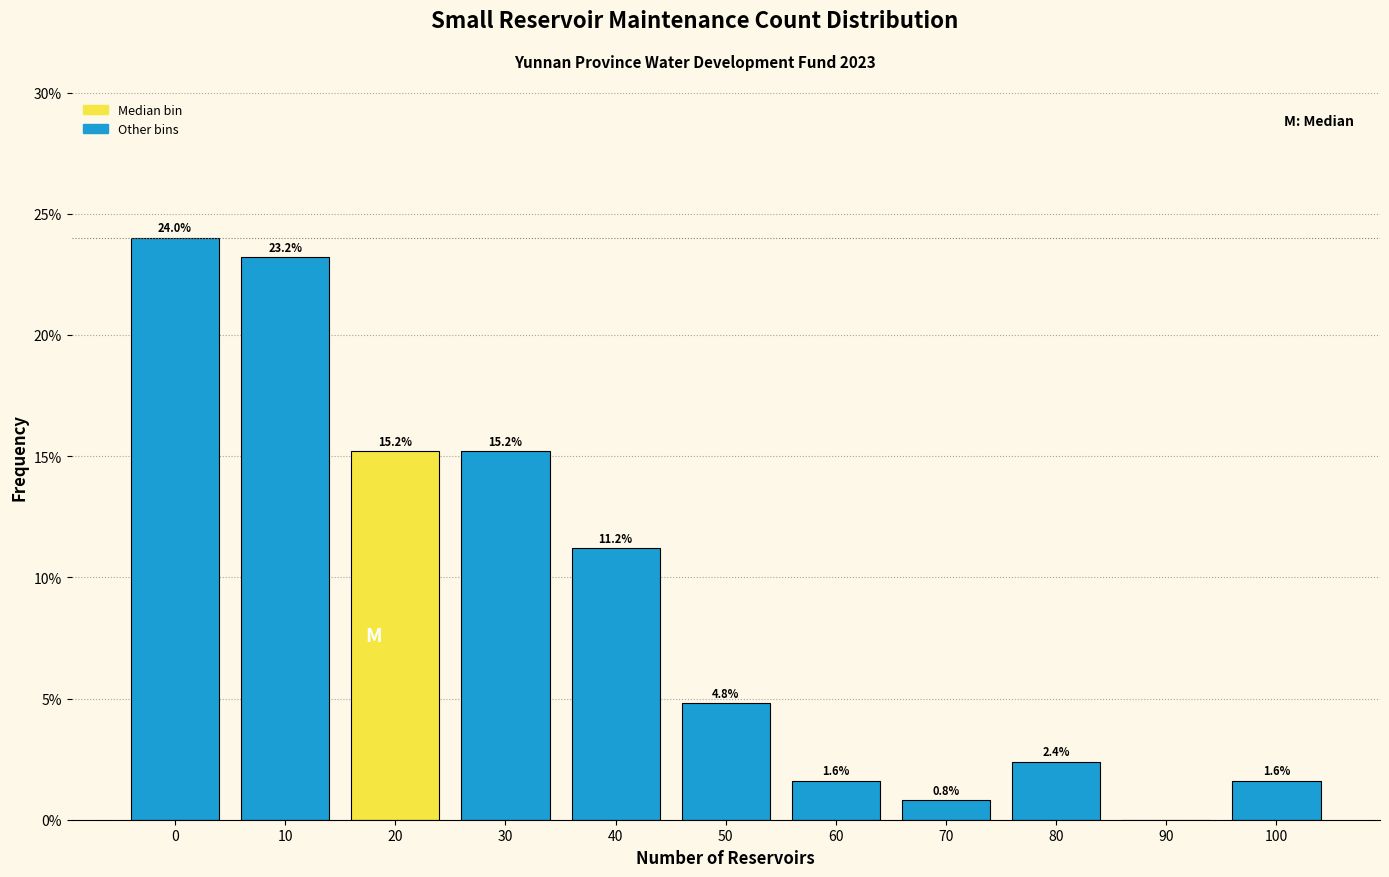

Reading right to left, extract all data points from this chart.

100=1.6	90=0.0	80=2.4	70=0.8	60=1.6	50=4.8	40=11.2	30=15.2	20=15.2	10=23.2	0=24.0